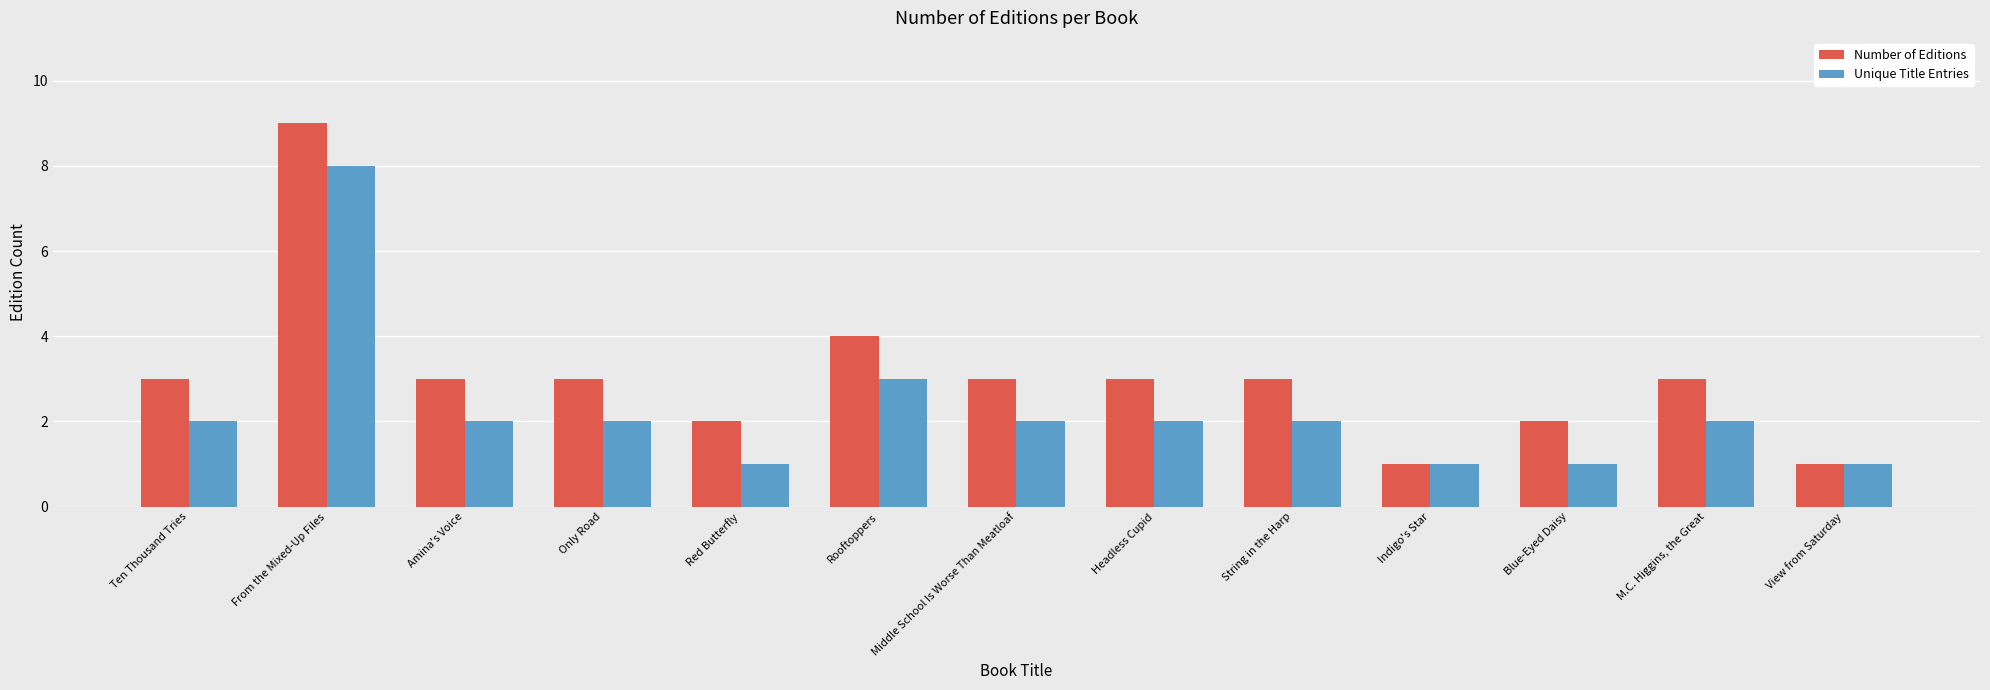

How many distinct data groups are displayed?

2